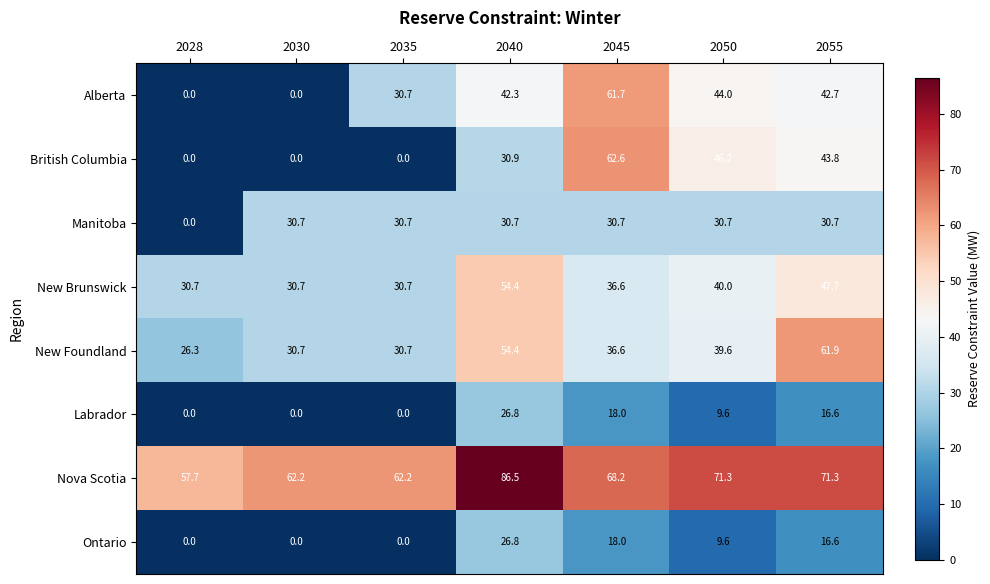

At which category is the sum across all series the highest?

2040